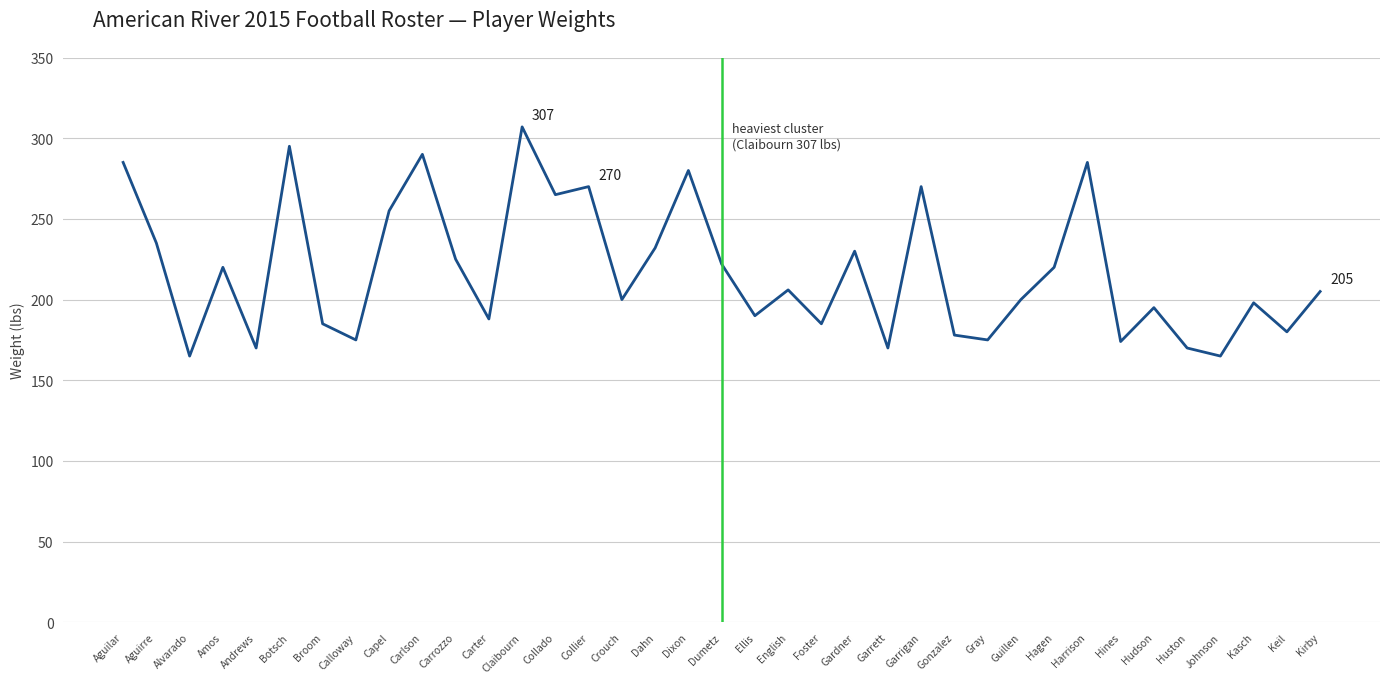

The value at Aguirre is 235. True or false?

True